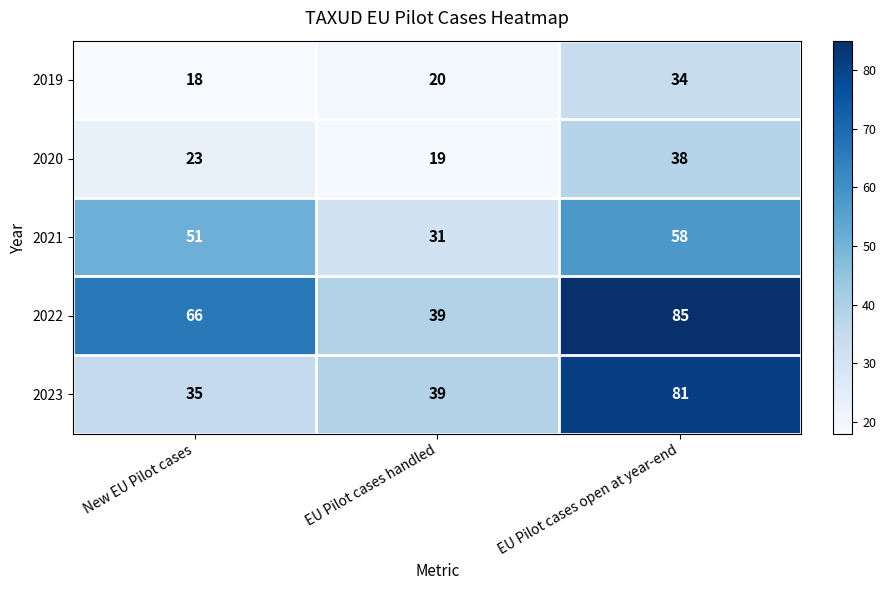

What is the sum of all 2021 values?

140